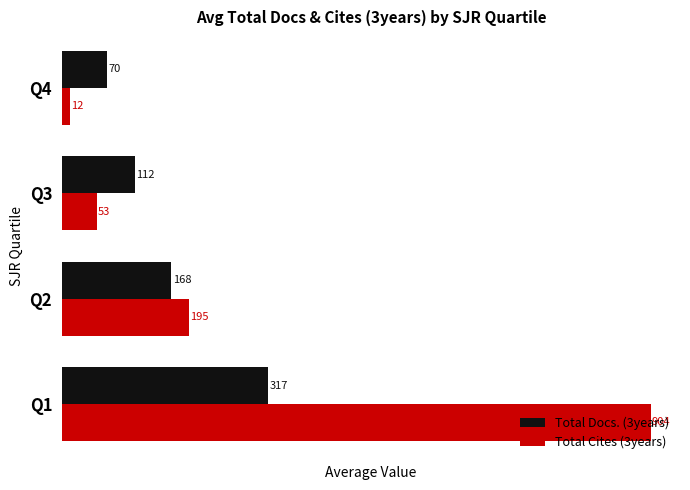

Which series has the widest spread of values?

Total Cites (3years)